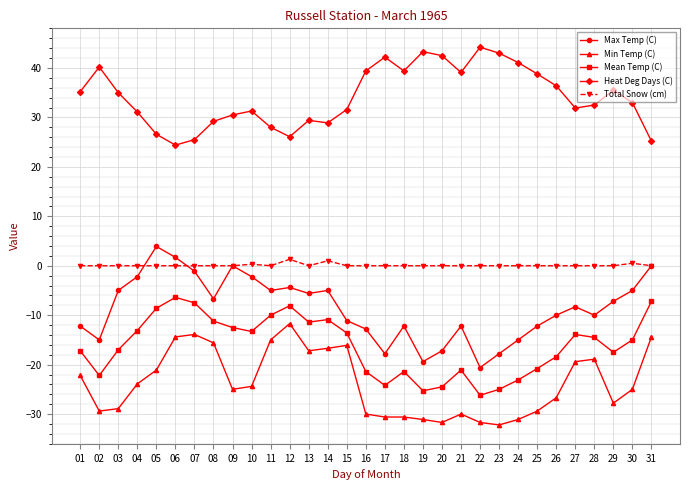

What is the total value across all series at 06?

5.3